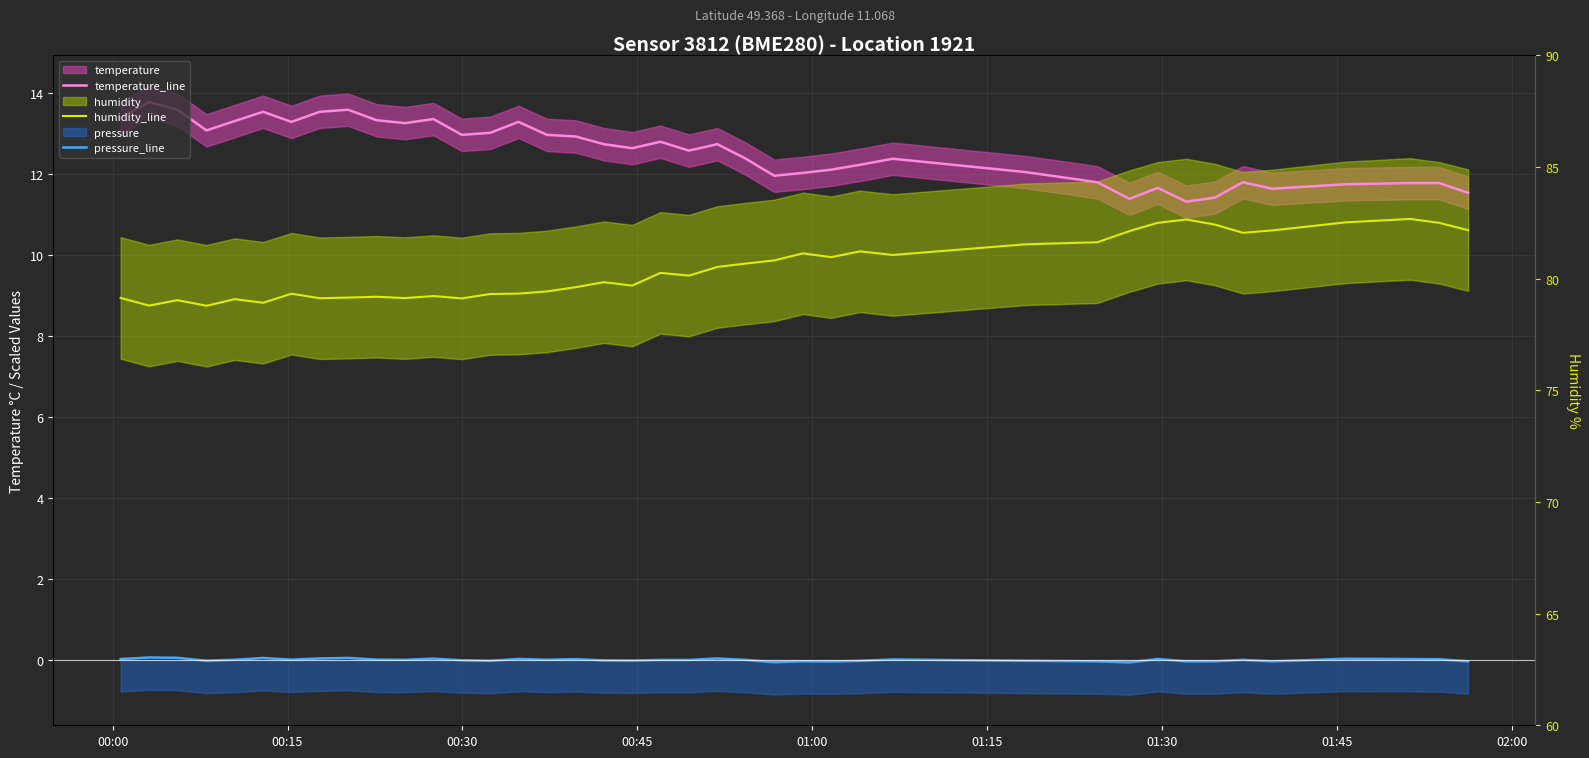

What is the difference between the maximum and second lowest values in the humidity_line series?

2.1